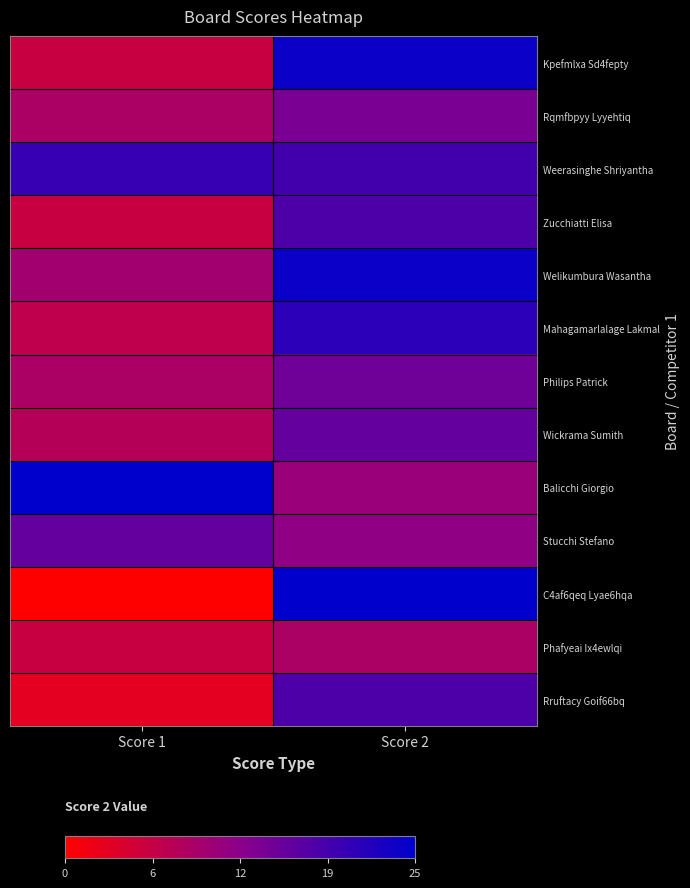

Between Score 1 and Score 2, which series saw the biggest shift?

C4af6qeq Lyae6hqa